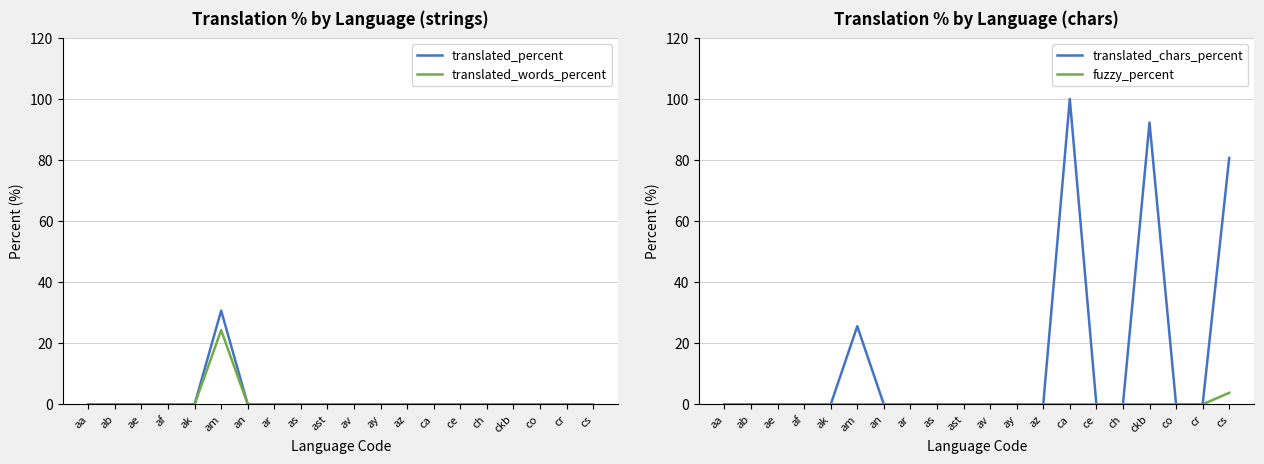

True or false: translated_percent and translated_words_percent cross at least once.

False